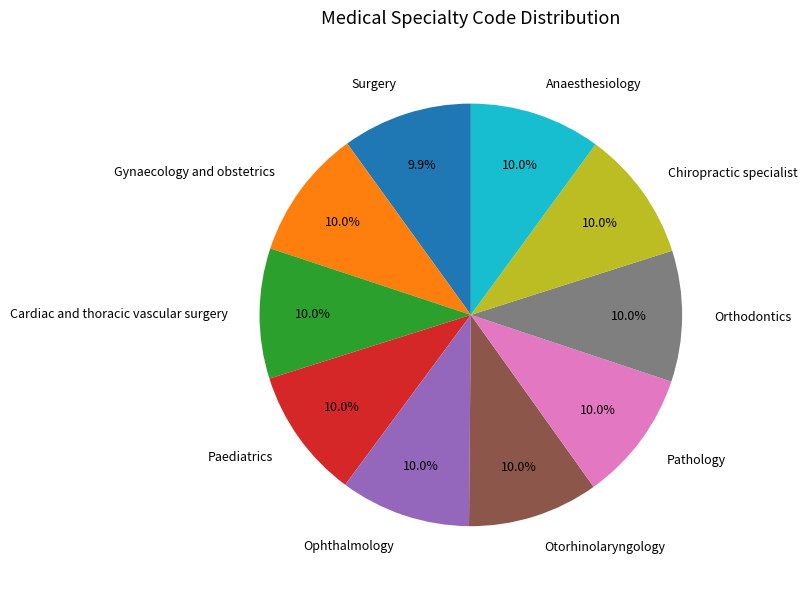

Is it true that Orthodontics is 10% of the pie?

True